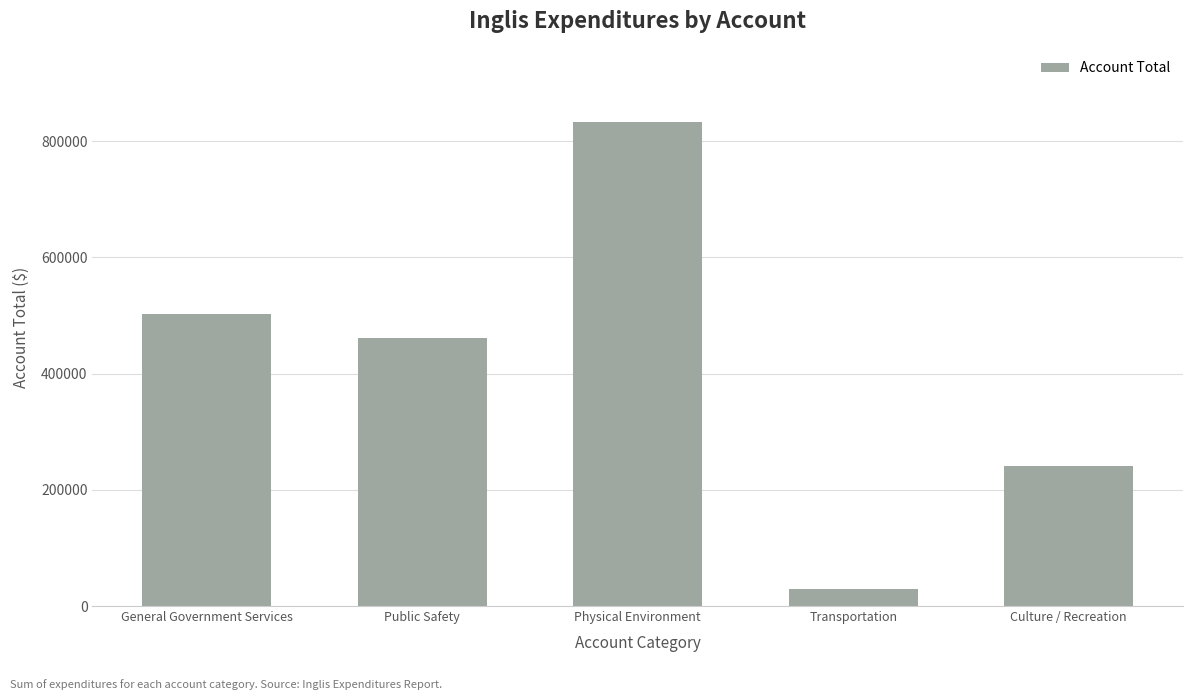

How many distinct data groups are displayed?

1